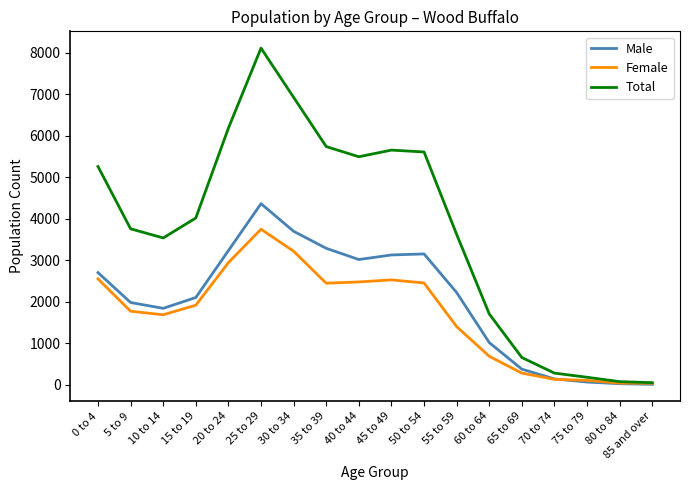

True or false: Total has a value of 1117 at 60 to 64.

False